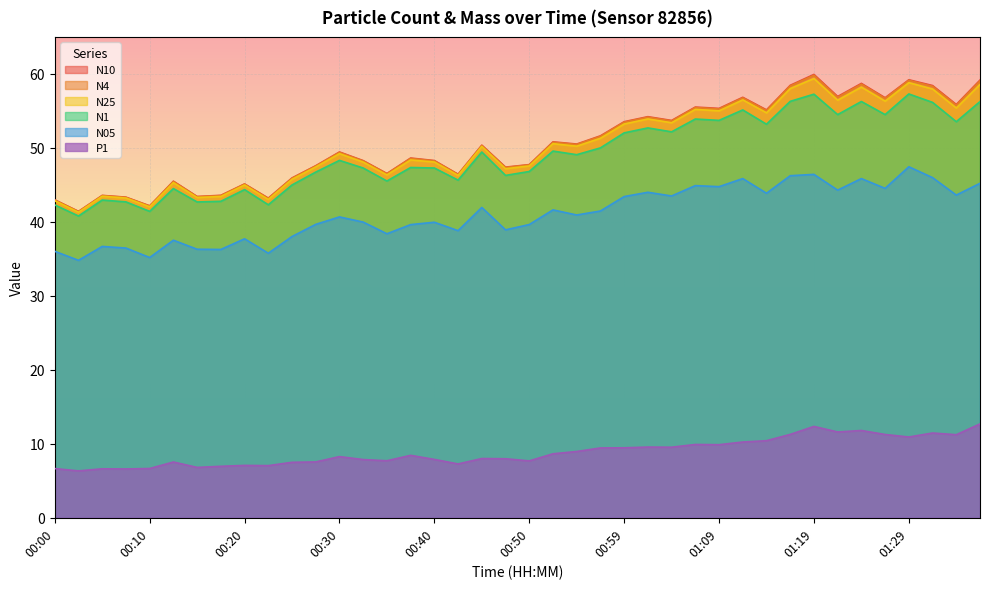

True or false: N05 and N10 intersect in this chart.

False